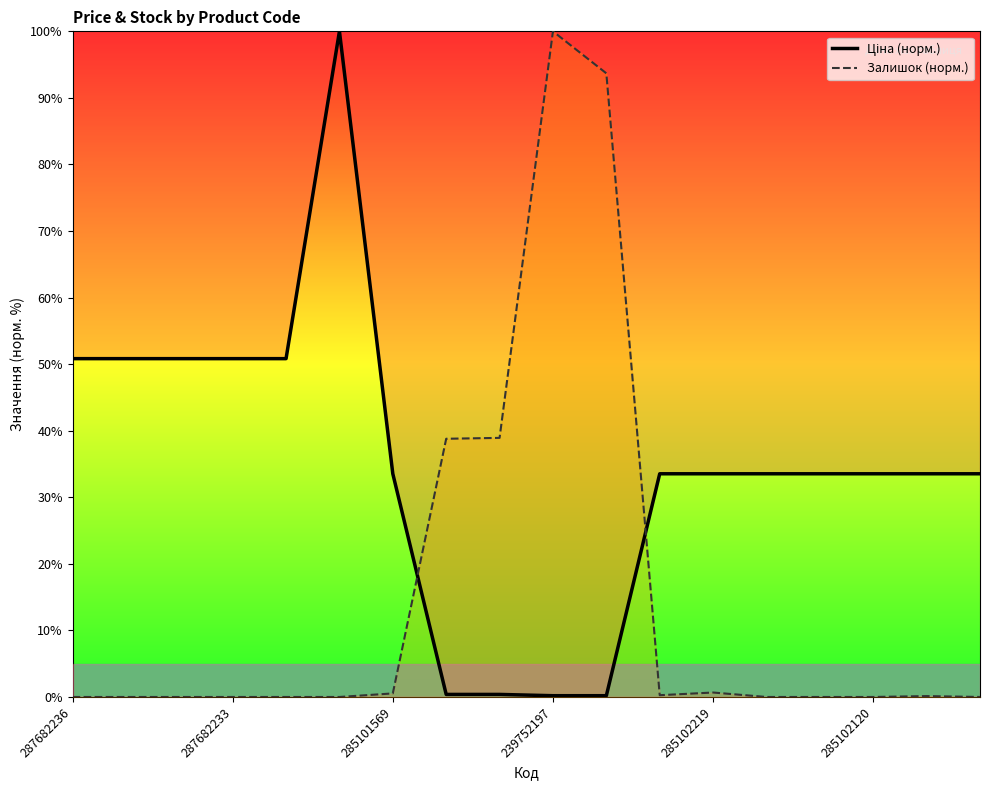

Between 7 and 14, which is larger?

14